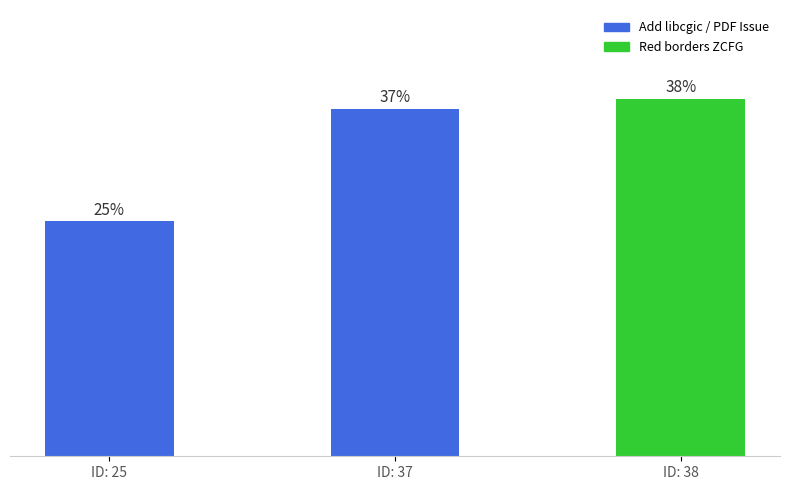

Rank the categories by value from highest to lowest.

ID: 38, ID: 37, ID: 25